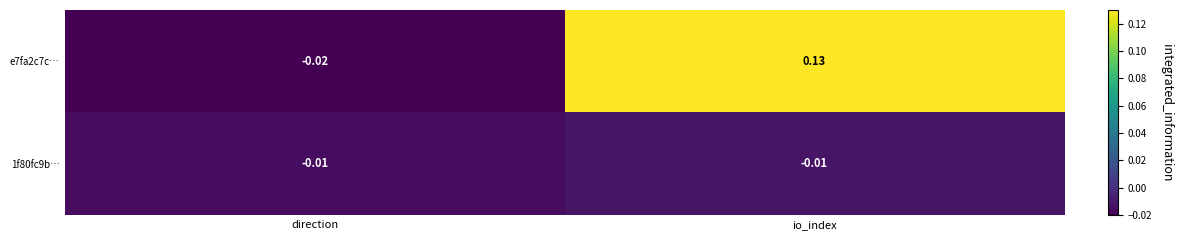

Which category has the lowest value across all series?

direction